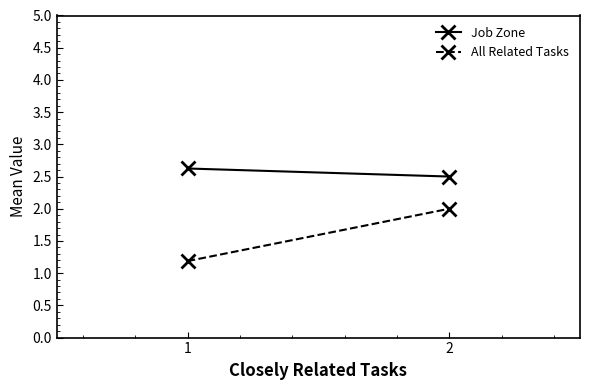

Reading right to left, extract all data points from this chart.

Job Zone: 2.5	2.6
All Related Tasks: 2.0	1.2